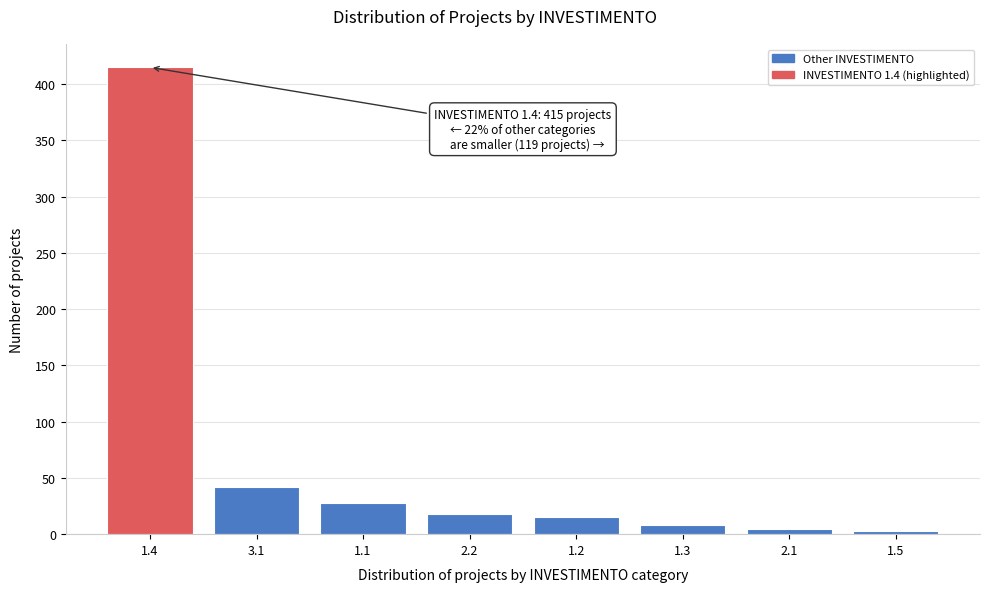

Reading left to right, extract all data points from this chart.

415	42	28	18	15	8	5	3